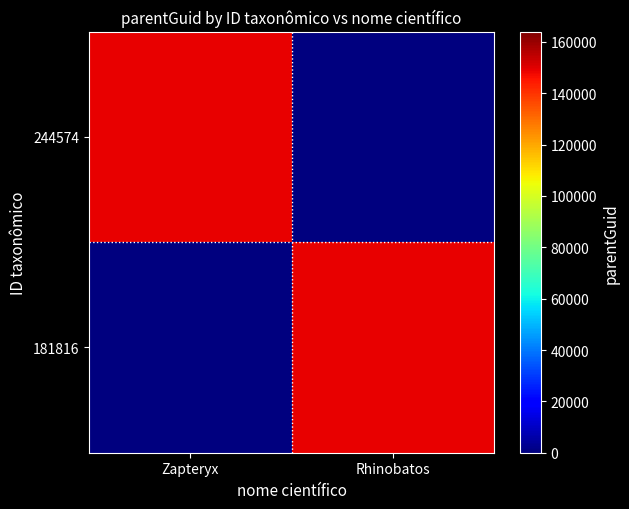

Which series has the widest spread of values?

244574